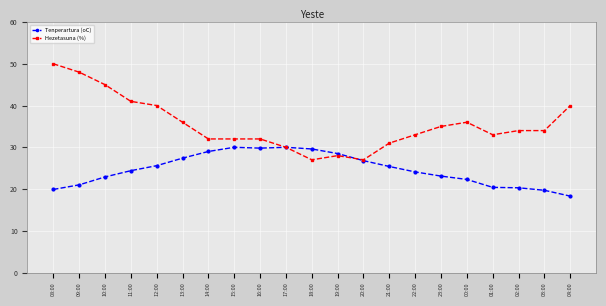

What is the approximate value of Tenperartura (oC) at 17:00?

30.0